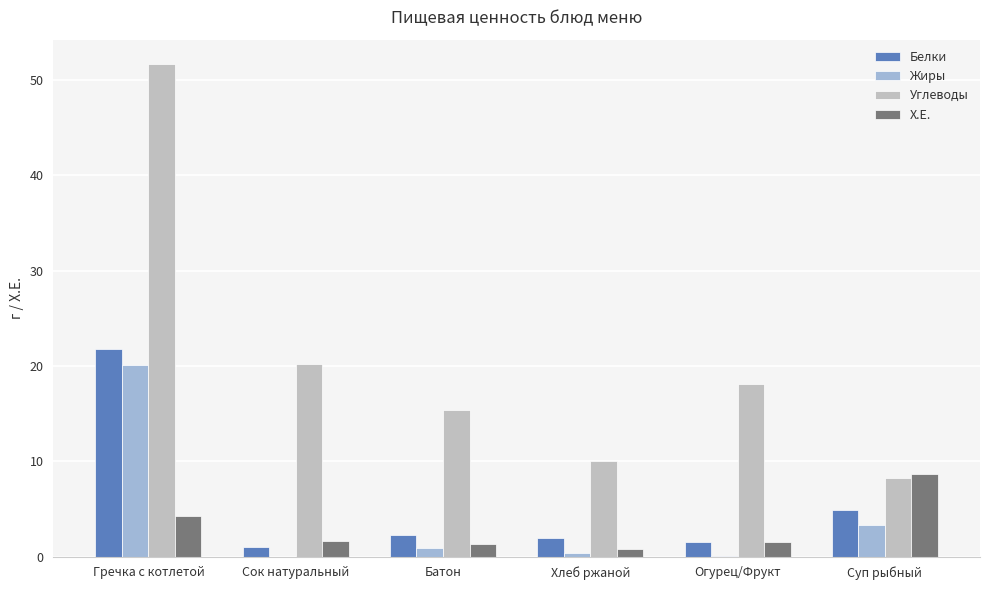

How many groups of bars are there?

6